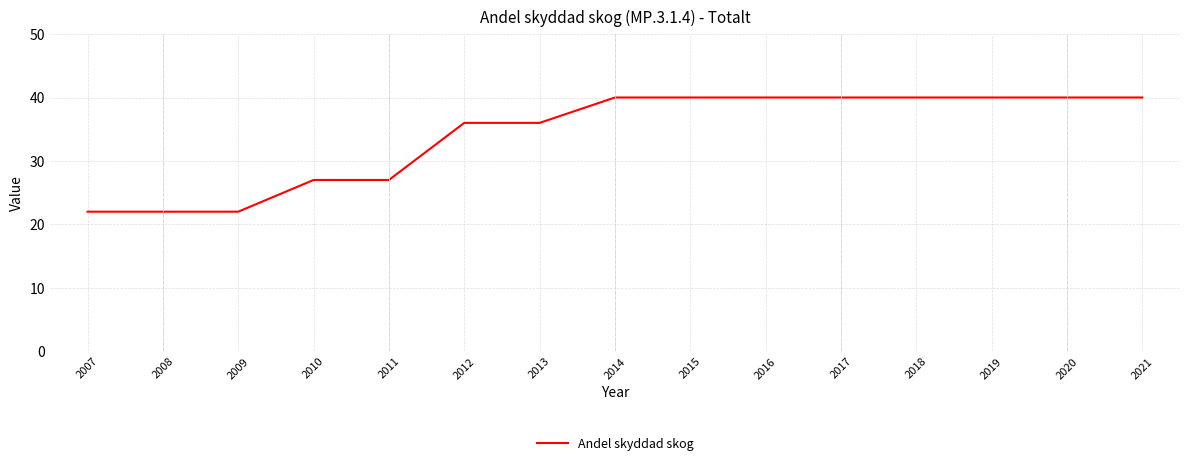

The chart shows a value of 22 at 2007. True or false?

True